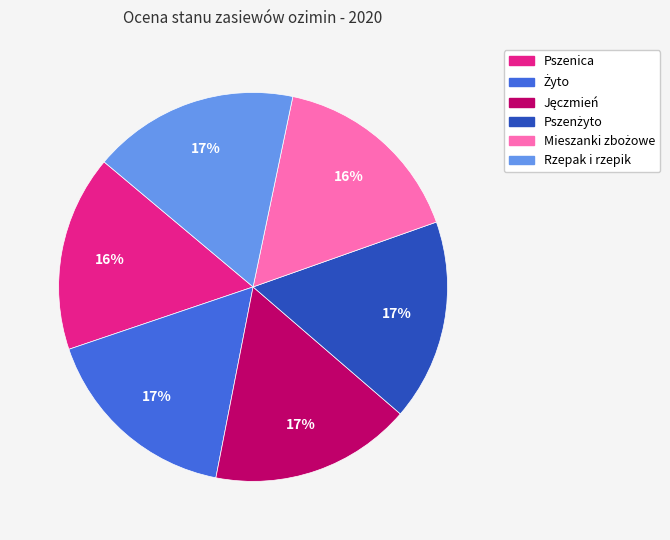

Does any single category account for the majority?

No